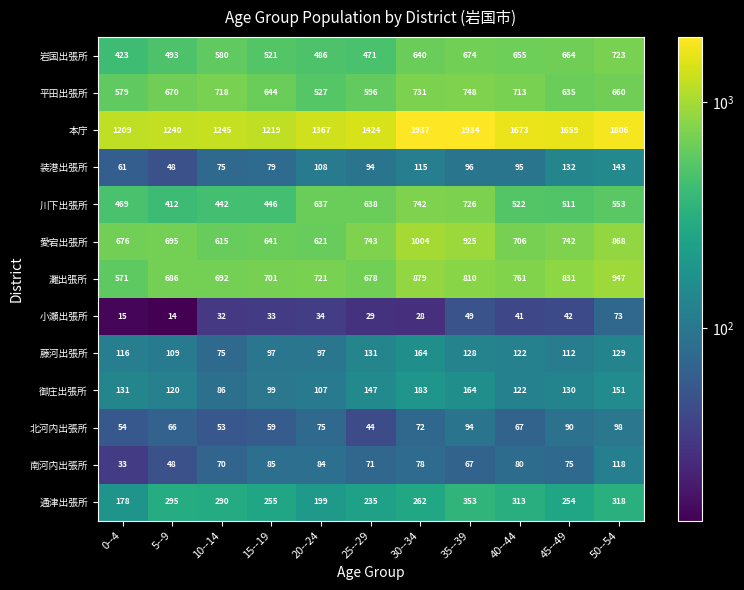

How many distinct data groups are displayed?

13